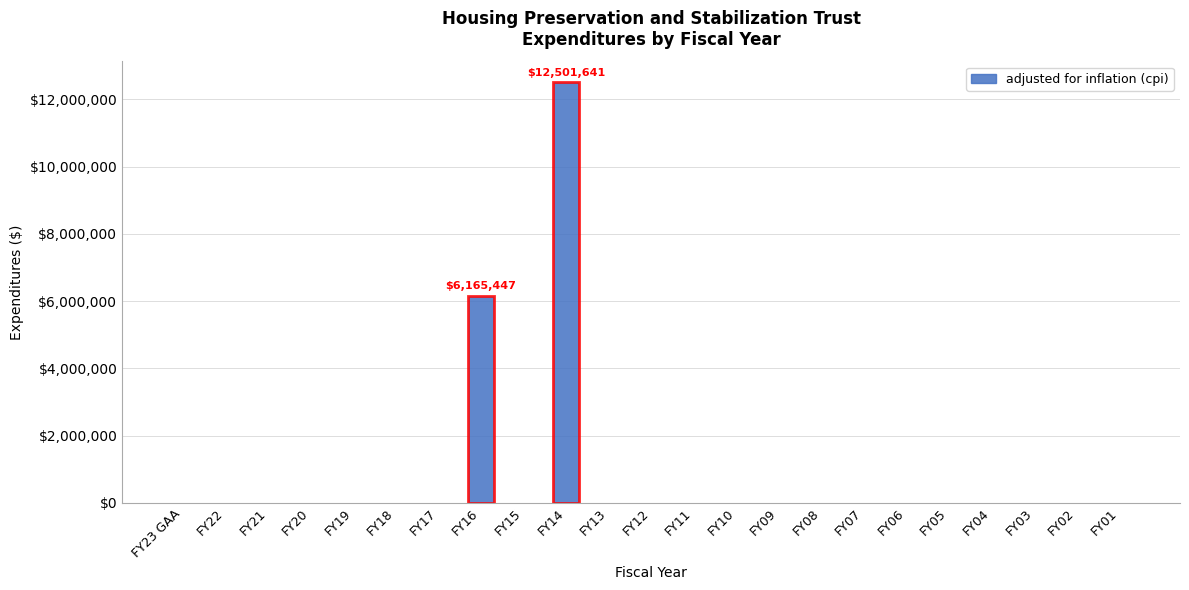

Reading left to right, transcribe all the data shown in this chart.

FY23 GAA=0	FY22=0	FY21=0	FY20=0	FY19=0	FY18=0	FY17=0	FY16=6165447	FY15=0	FY14=12501641	FY13=0	FY12=0	FY11=0	FY10=0	FY09=0	FY08=0	FY07=0	FY06=0	FY05=0	FY04=0	FY03=0	FY02=0	FY01=0